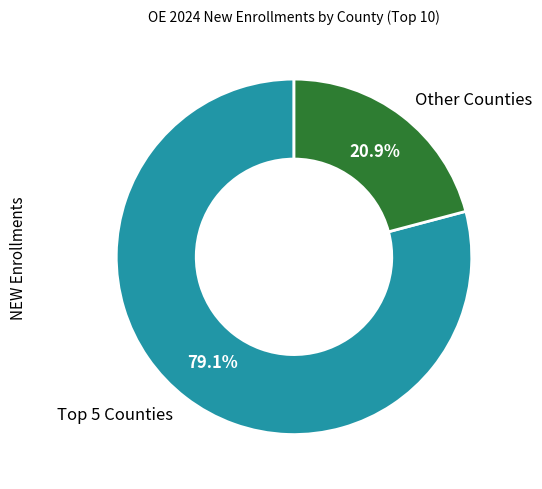

What percentage is NOT represented by Other Counties?

79.1%